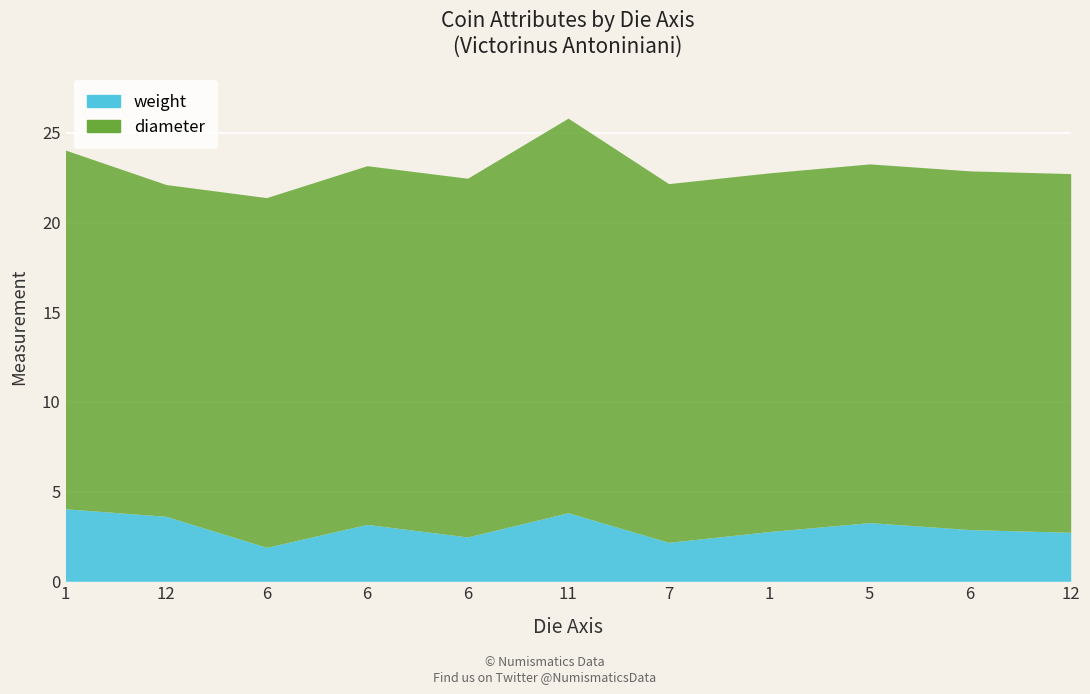

Does the chart display data point markers on the line(s)?

No